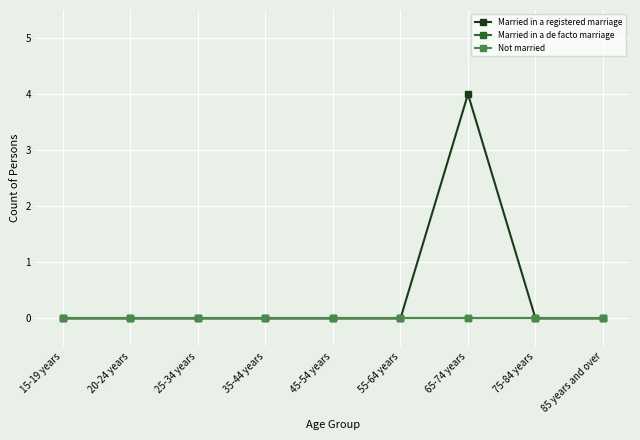

Between 25-34 years and 65-74 years, which series saw the biggest shift?

Married in a registered marriage